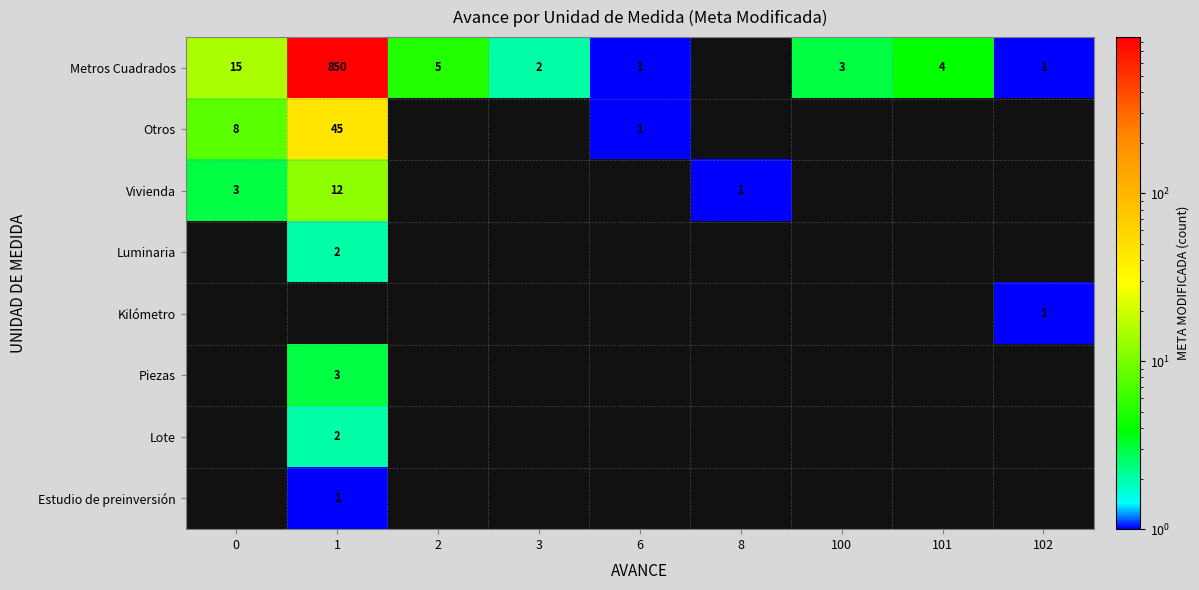

Is it true that Metros Cuadrados equals 1472 at 1?

False